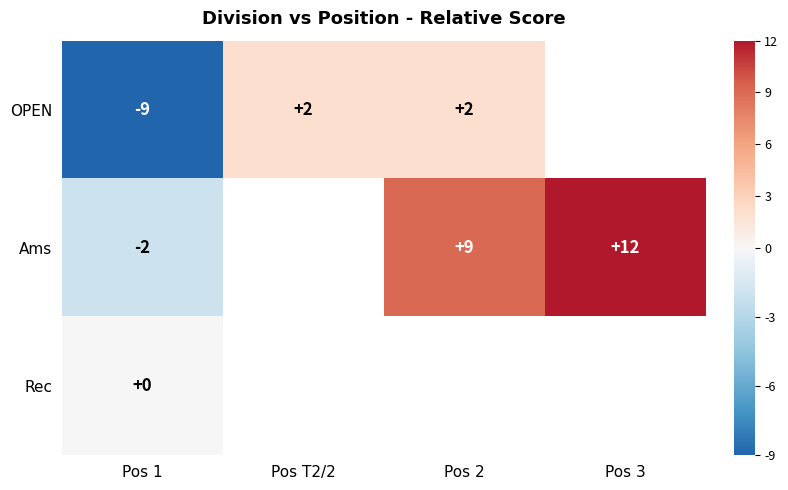

Is it true that Ams equals 7 at Pos 3?

False